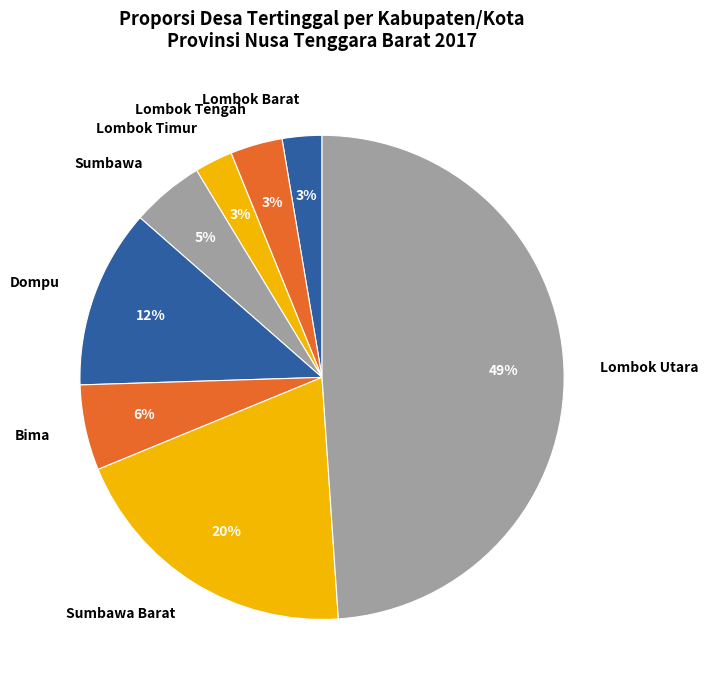

Count the number of slices in the pie.

8